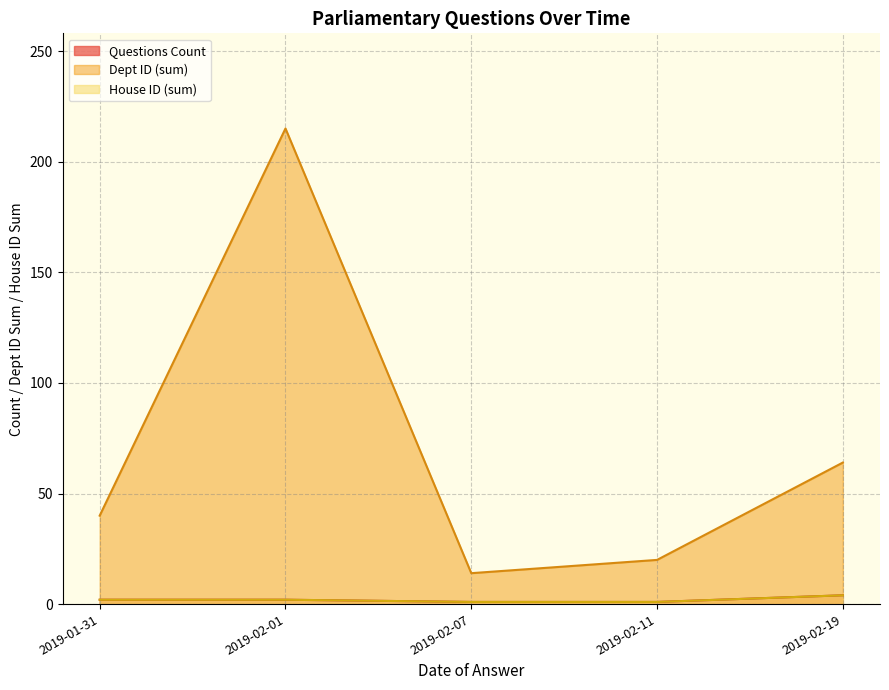

What is the minimum value for House ID?

1